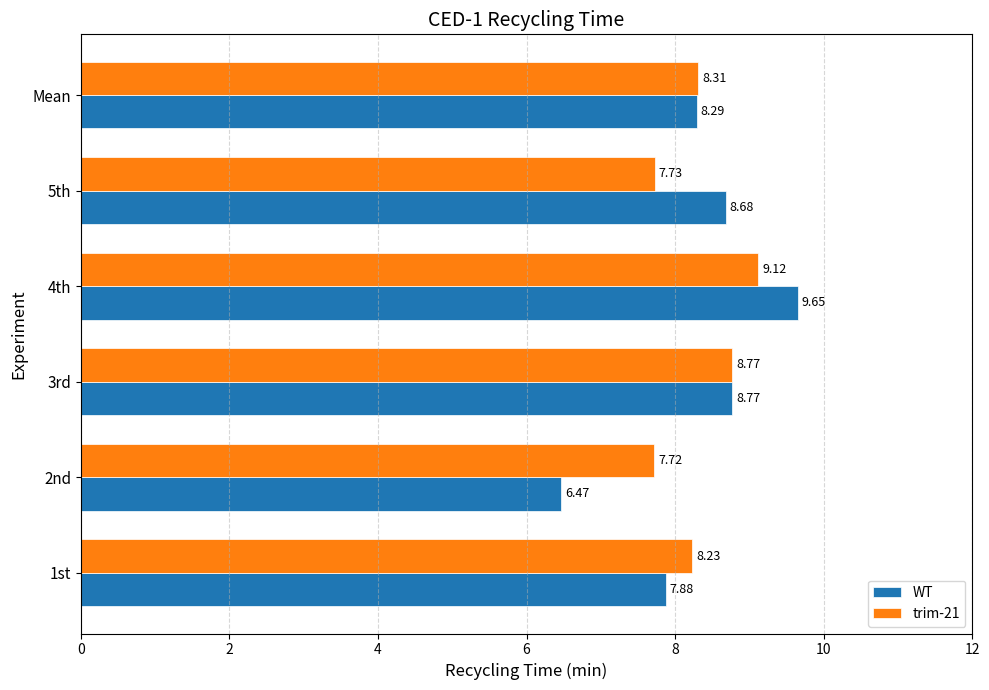

At how many categories does at least one series exceed 8?

5